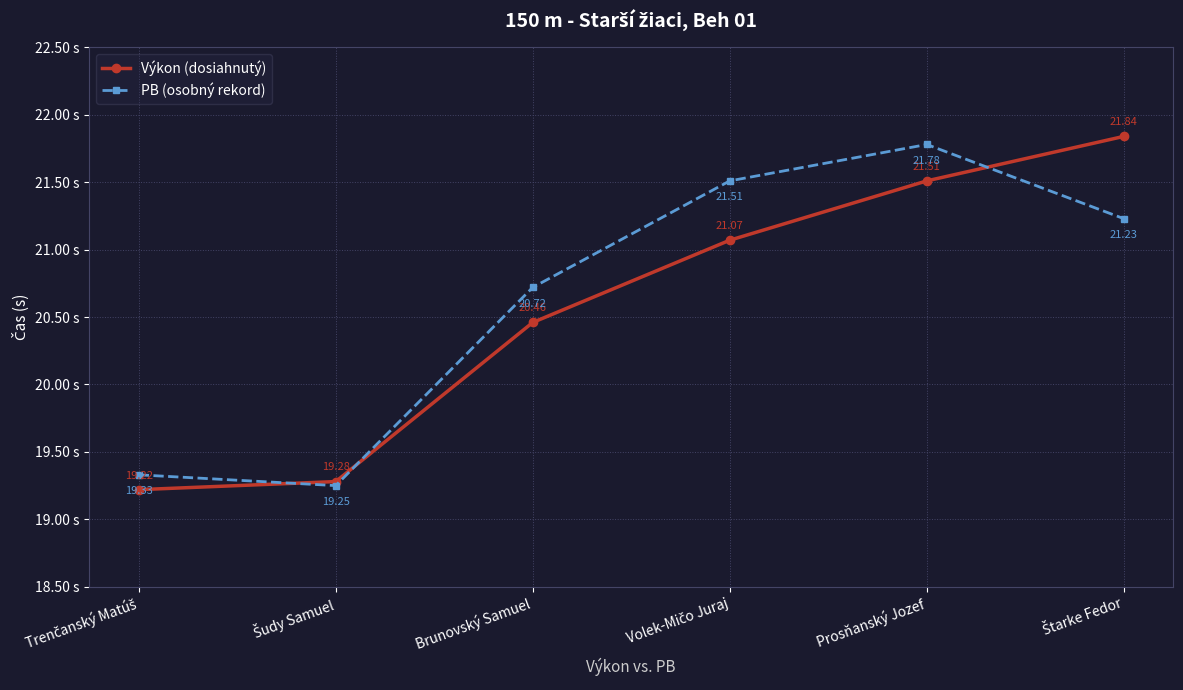

List the series in order of their peak value, highest first.

Výkon (dosiahnutý), PB (osobný rekord)